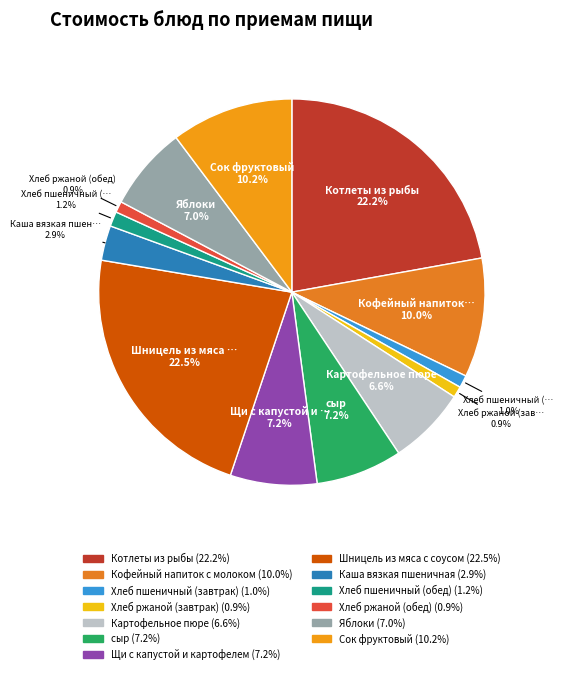

How many segments does this pie chart have?

13